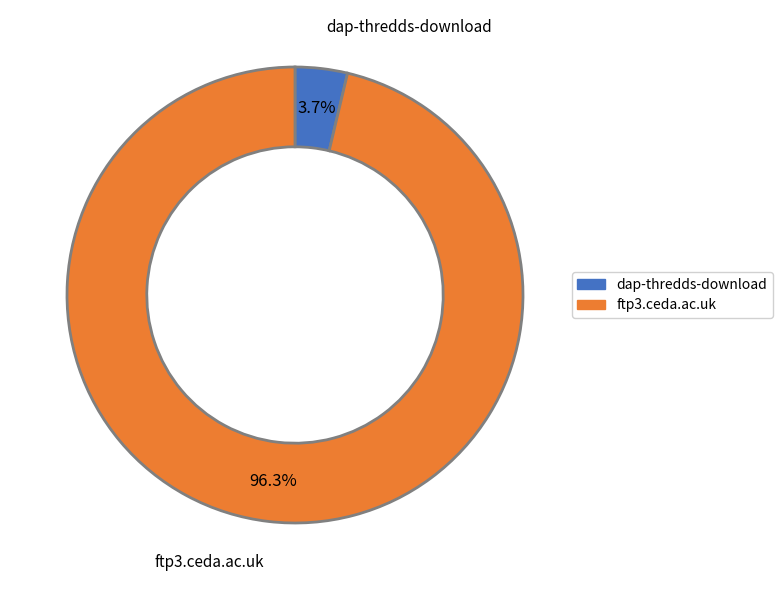

What percentage is the dap-thredds-download slice, to the nearest percent?

4%